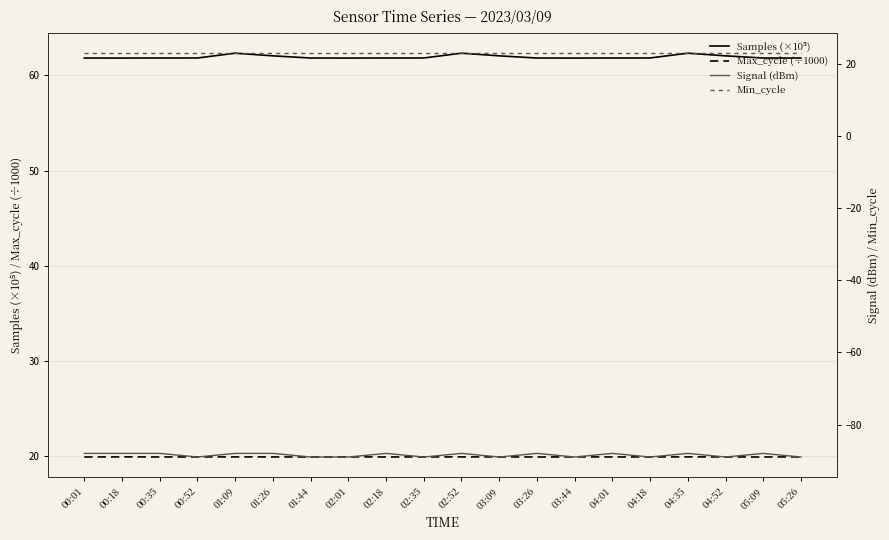

Reading right to left, transcribe all the data shown in this chart.

Samples (×10⁵): 61.8	61.8	62.1	62.3	61.8	61.8	61.8	61.8	62.1	62.3	61.8	61.8	61.8	61.8	62.1	62.3	61.8	61.8	61.8	61.8
Max_cycle (÷1000): 19.9	19.9	19.9	19.9	19.9	19.9	19.9	19.9	19.9	19.9	19.9	19.9	19.9	19.9	19.9	19.9	19.9	19.9	19.9	19.9
Signal (dBm): -89.0	-88.0	-89.0	-88.0	-89.0	-88.0	-89.0	-88.0	-89.0	-88.0	-89.0	-88.0	-89.0	-89.0	-88.0	-88.0	-89.0	-88.0	-88.0	-88.0
Min_cycle: 23.0	23.0	23.0	23.0	23.0	23.0	23.0	23.0	23.0	23.0	23.0	23.0	23.0	23.0	23.0	23.0	23.0	23.0	23.0	23.0